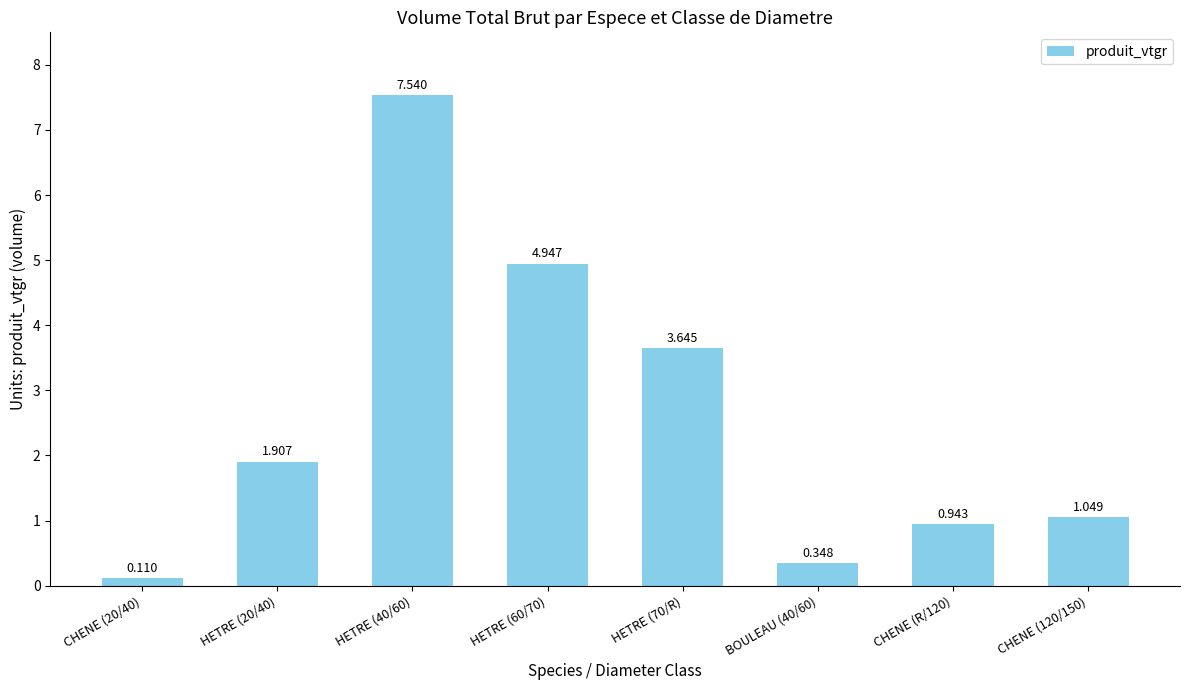

Does the chart contain stacked bars?

No